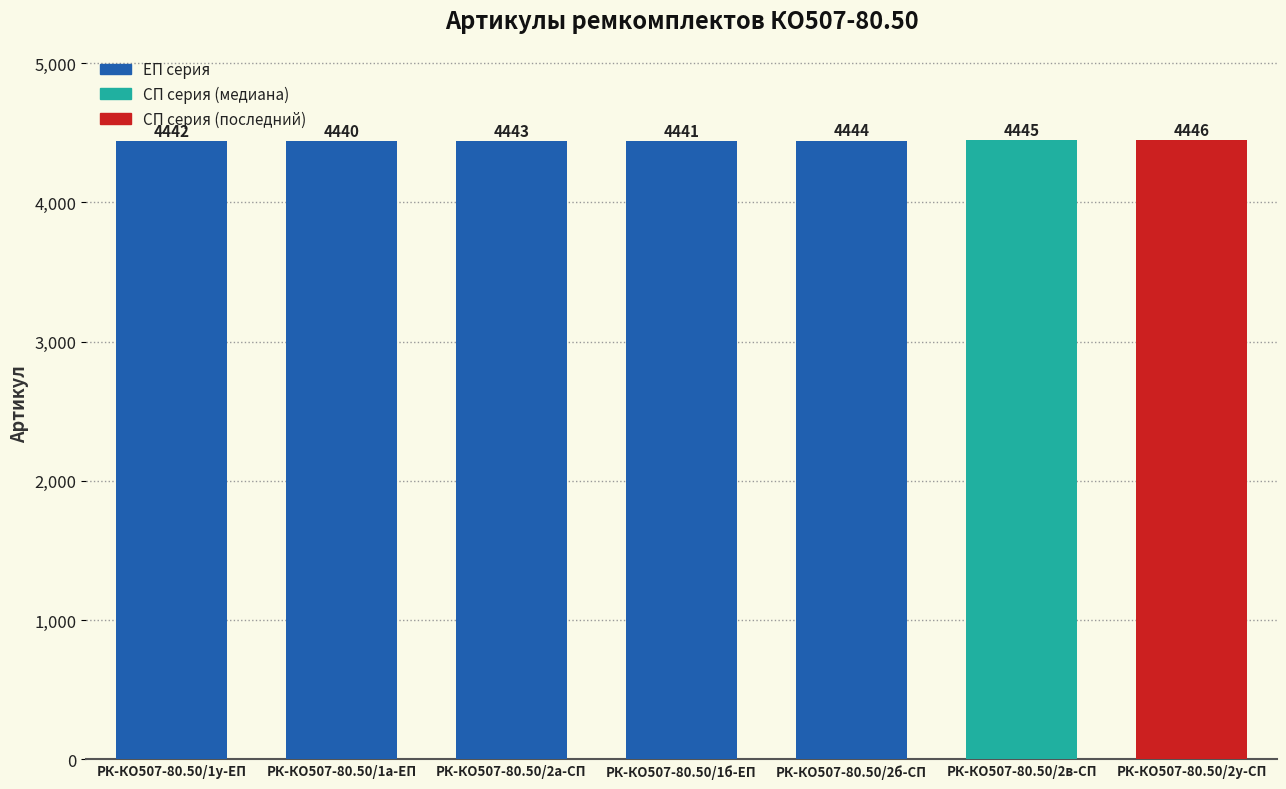

What is the change in value from РК-КО507-80.50/1у-ЕП to РК-КО507-80.50/2у-СП?

+4